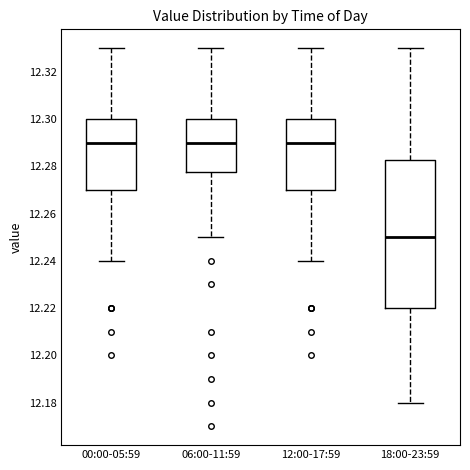

Which box is the tallest, from its lower edge to its upper edge?

18:00-23:59